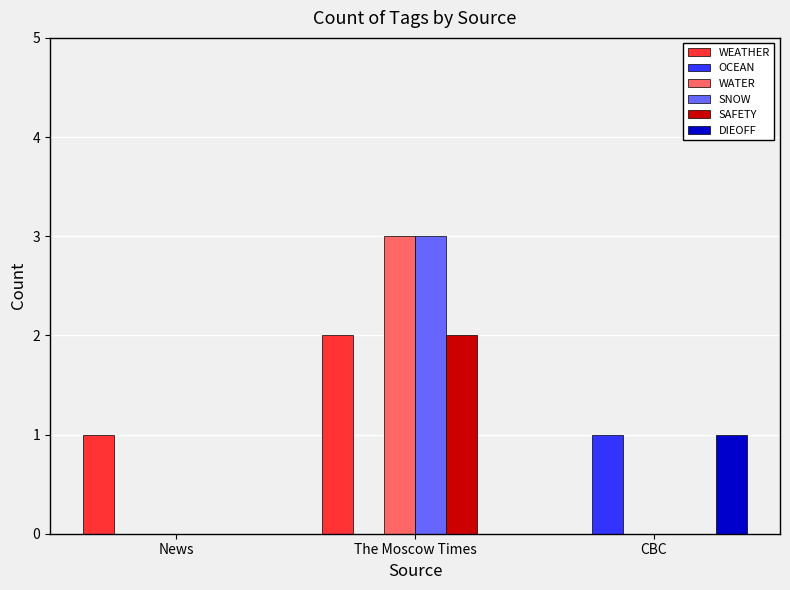

Which label corresponds to the largest value in the chart?

The Moscow Times